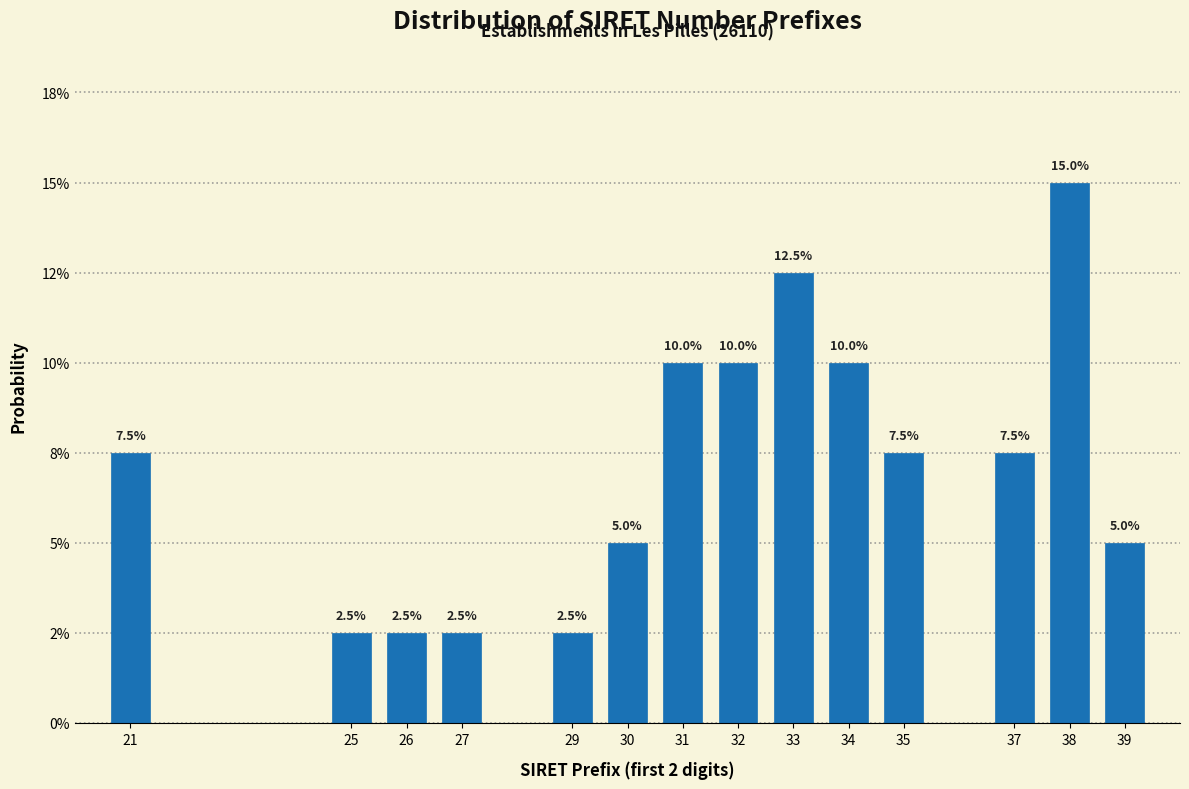

Does the chart contain any negative values?

No